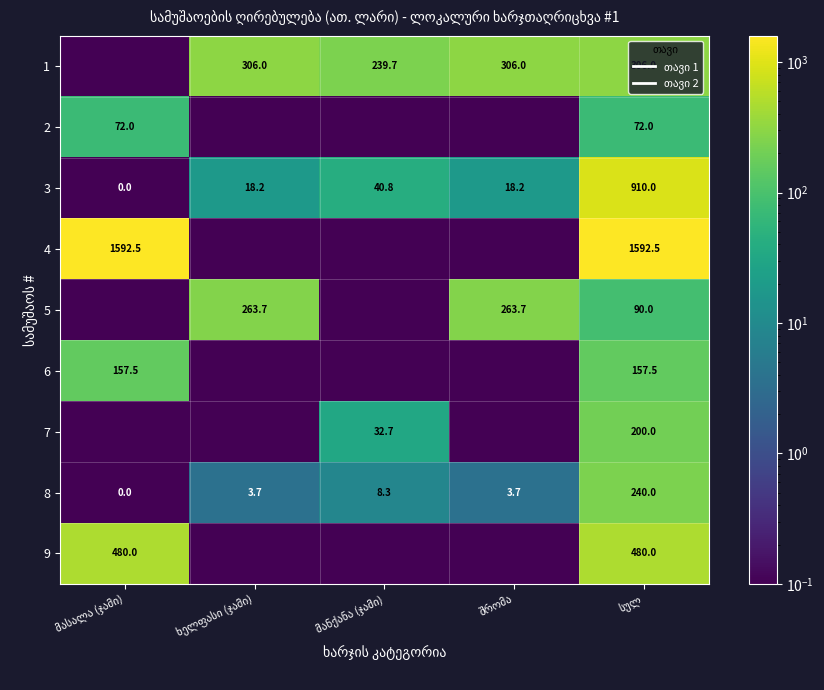

Which category has the lowest value in the 9 series?

ხელფასი (ჯამი)